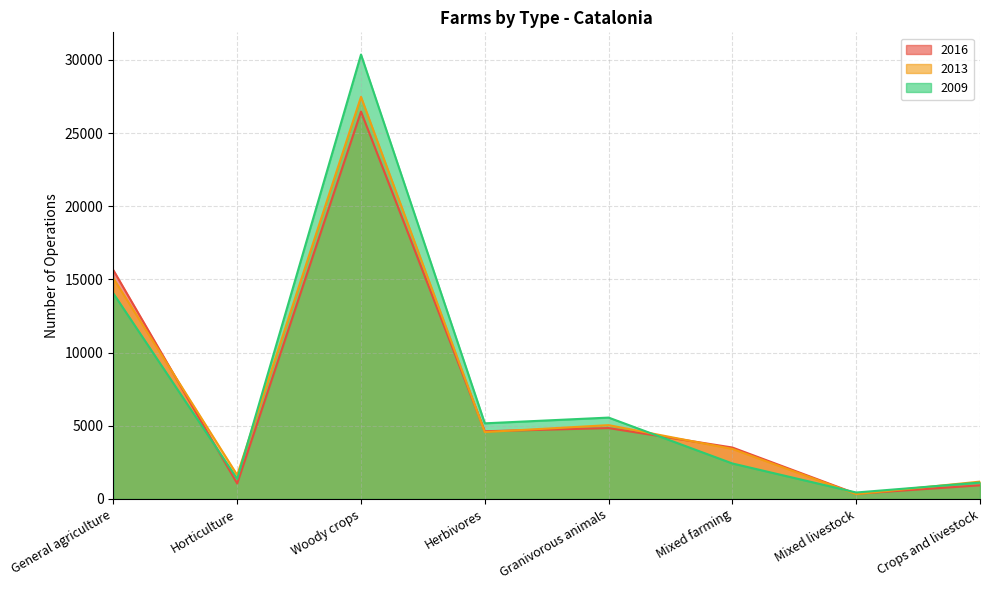

The value of 2009 at Herbivores is 8581. True or false?

False